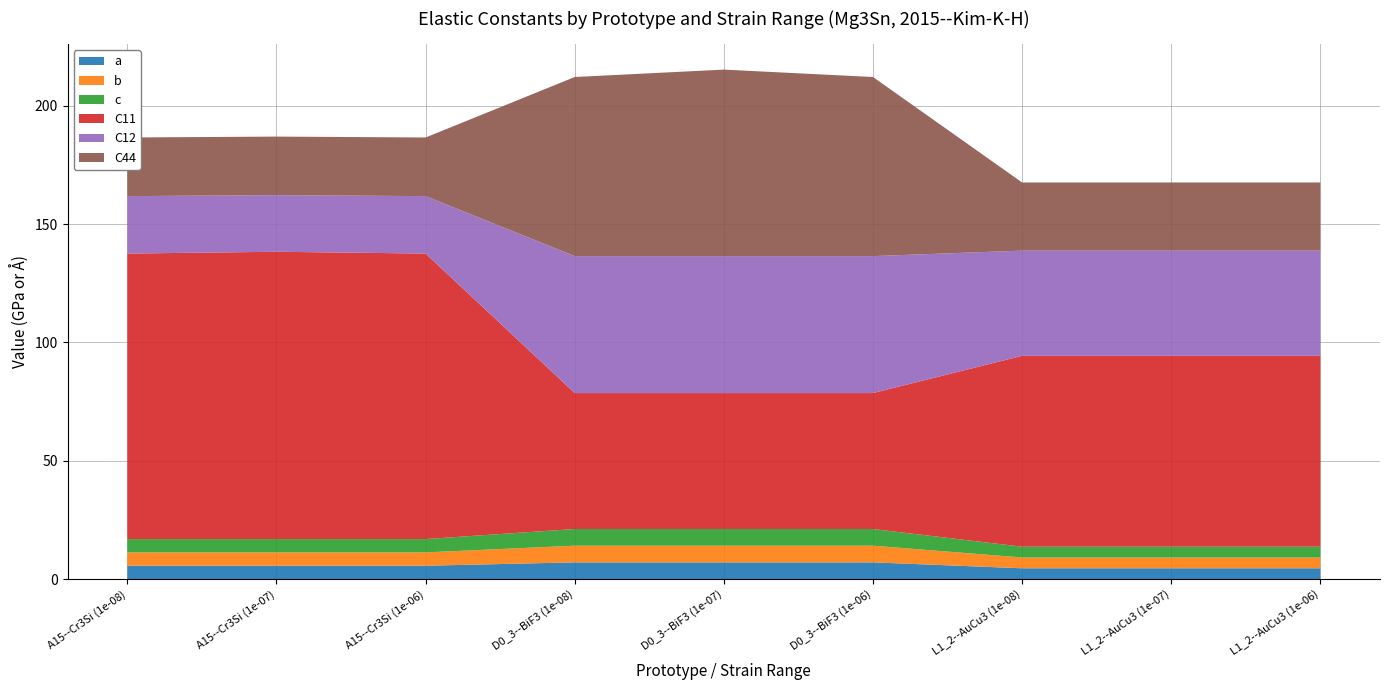

Reading right to left, transcribe all the data shown in this chart.

a: L1_2--AuCu3 (1e-06)=4.6	L1_2--AuCu3 (1e-07)=4.6	L1_2--AuCu3 (1e-08)=4.6	D0_3--BiF3 (1e-06)=7.0	D0_3--BiF3 (1e-07)=7.0	D0_3--BiF3 (1e-08)=7.0	A15--Cr3Si (1e-06)=5.6	A15--Cr3Si (1e-07)=5.6	A15--Cr3Si (1e-08)=5.6
b: L1_2--AuCu3 (1e-06)=4.6	L1_2--AuCu3 (1e-07)=4.6	L1_2--AuCu3 (1e-08)=4.6	D0_3--BiF3 (1e-06)=7.0	D0_3--BiF3 (1e-07)=7.0	D0_3--BiF3 (1e-08)=7.0	A15--Cr3Si (1e-06)=5.6	A15--Cr3Si (1e-07)=5.6	A15--Cr3Si (1e-08)=5.6
c: L1_2--AuCu3 (1e-06)=4.6	L1_2--AuCu3 (1e-07)=4.6	L1_2--AuCu3 (1e-08)=4.6	D0_3--BiF3 (1e-06)=7.0	D0_3--BiF3 (1e-07)=7.0	D0_3--BiF3 (1e-08)=7.0	A15--Cr3Si (1e-06)=5.6	A15--Cr3Si (1e-07)=5.6	A15--Cr3Si (1e-08)=5.6
C11: L1_2--AuCu3 (1e-06)=80.7	L1_2--AuCu3 (1e-07)=80.7	L1_2--AuCu3 (1e-08)=80.7	D0_3--BiF3 (1e-06)=57.4	D0_3--BiF3 (1e-07)=57.4	D0_3--BiF3 (1e-08)=57.4	A15--Cr3Si (1e-06)=120.6	A15--Cr3Si (1e-07)=121.4	A15--Cr3Si (1e-08)=120.6
C12: L1_2--AuCu3 (1e-06)=44.4	L1_2--AuCu3 (1e-07)=44.4	L1_2--AuCu3 (1e-08)=44.4	D0_3--BiF3 (1e-06)=57.9	D0_3--BiF3 (1e-07)=57.9	D0_3--BiF3 (1e-08)=57.9	A15--Cr3Si (1e-06)=24.3	A15--Cr3Si (1e-07)=23.9	A15--Cr3Si (1e-08)=24.3
C44: L1_2--AuCu3 (1e-06)=28.8	L1_2--AuCu3 (1e-07)=28.8	L1_2--AuCu3 (1e-08)=28.8	D0_3--BiF3 (1e-06)=75.7	D0_3--BiF3 (1e-07)=78.8	D0_3--BiF3 (1e-08)=75.7	A15--Cr3Si (1e-06)=24.8	A15--Cr3Si (1e-07)=24.8	A15--Cr3Si (1e-08)=24.8